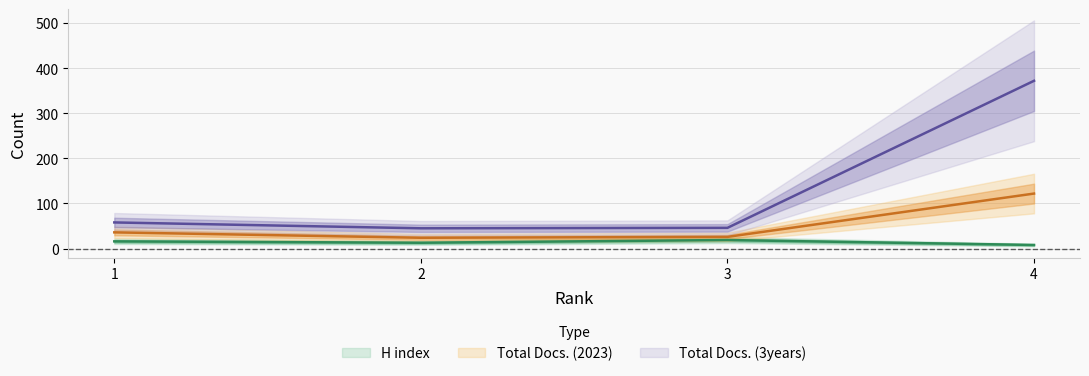

What is the average value of the H index series?

14